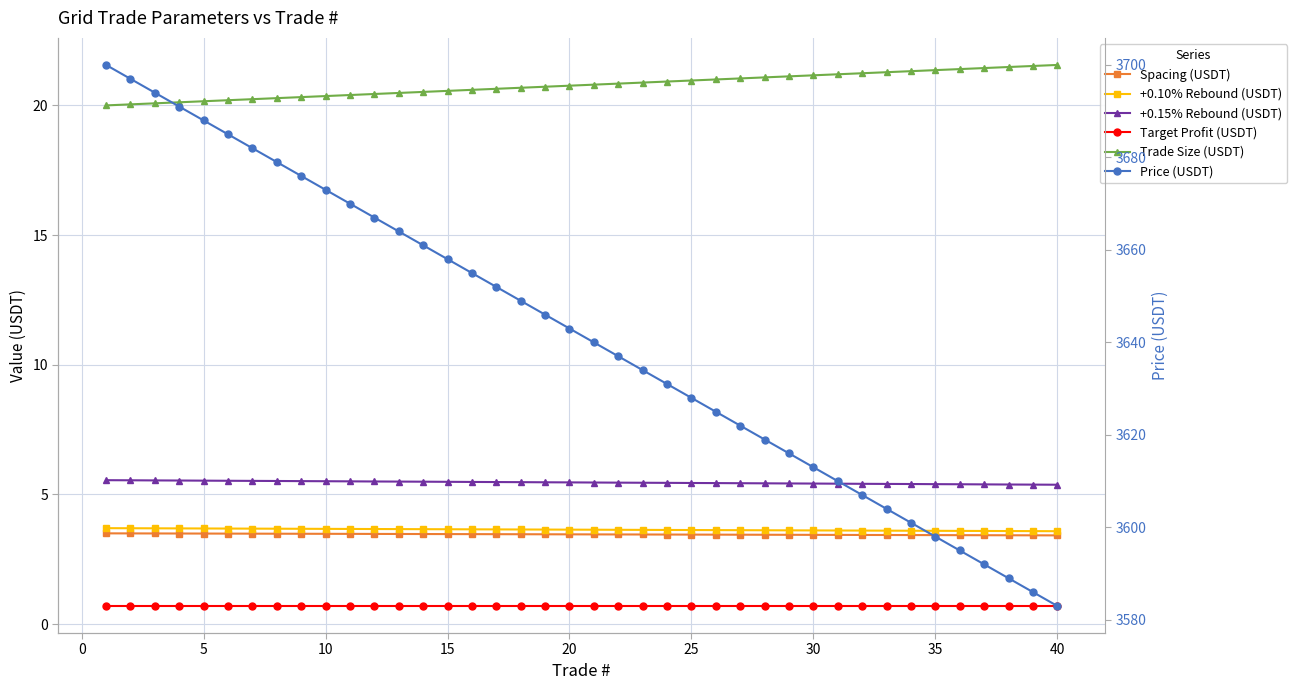

How many data points in Trade Size (USDT) are above 20?

39